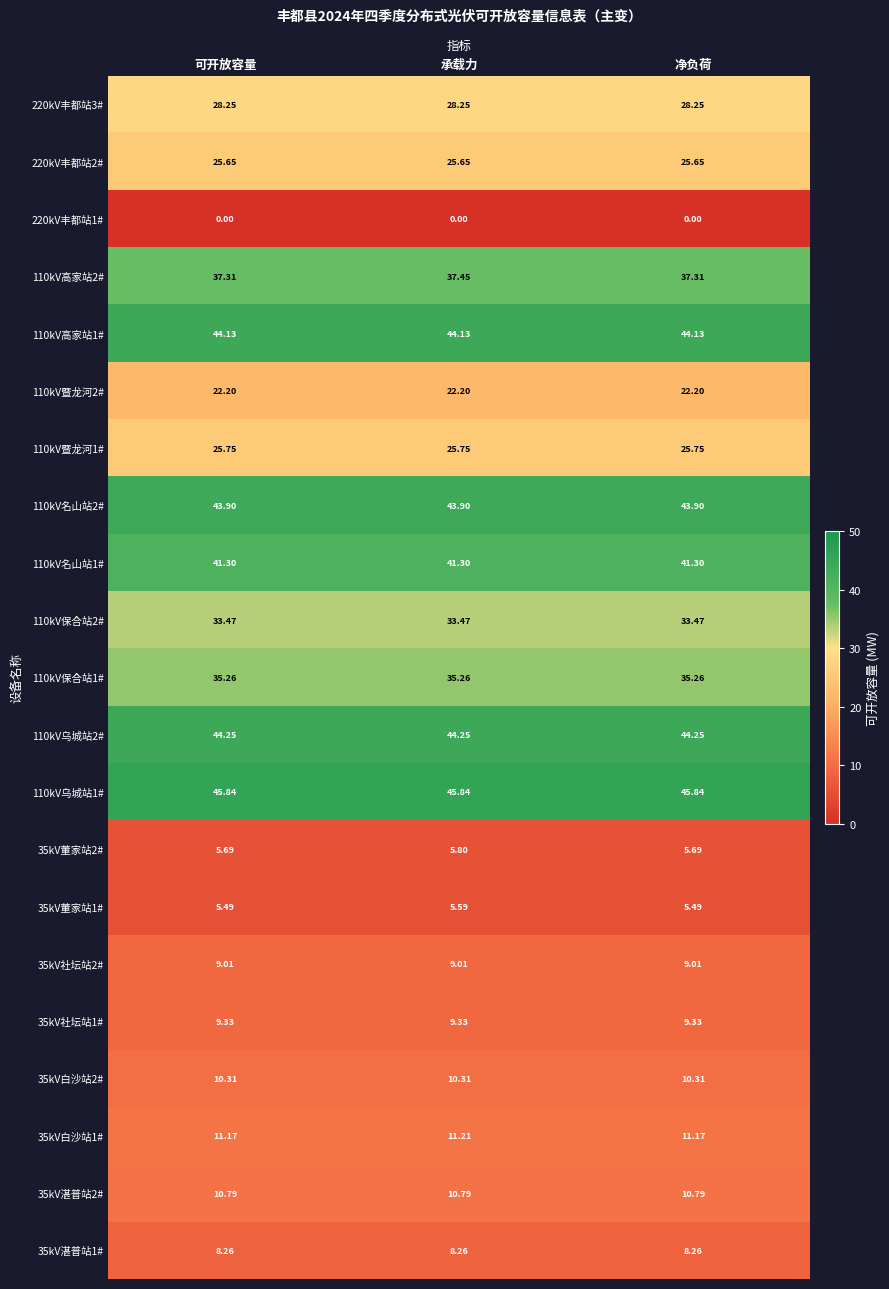

What is the spread (max minus min) of values at 可开放容量?

45.8